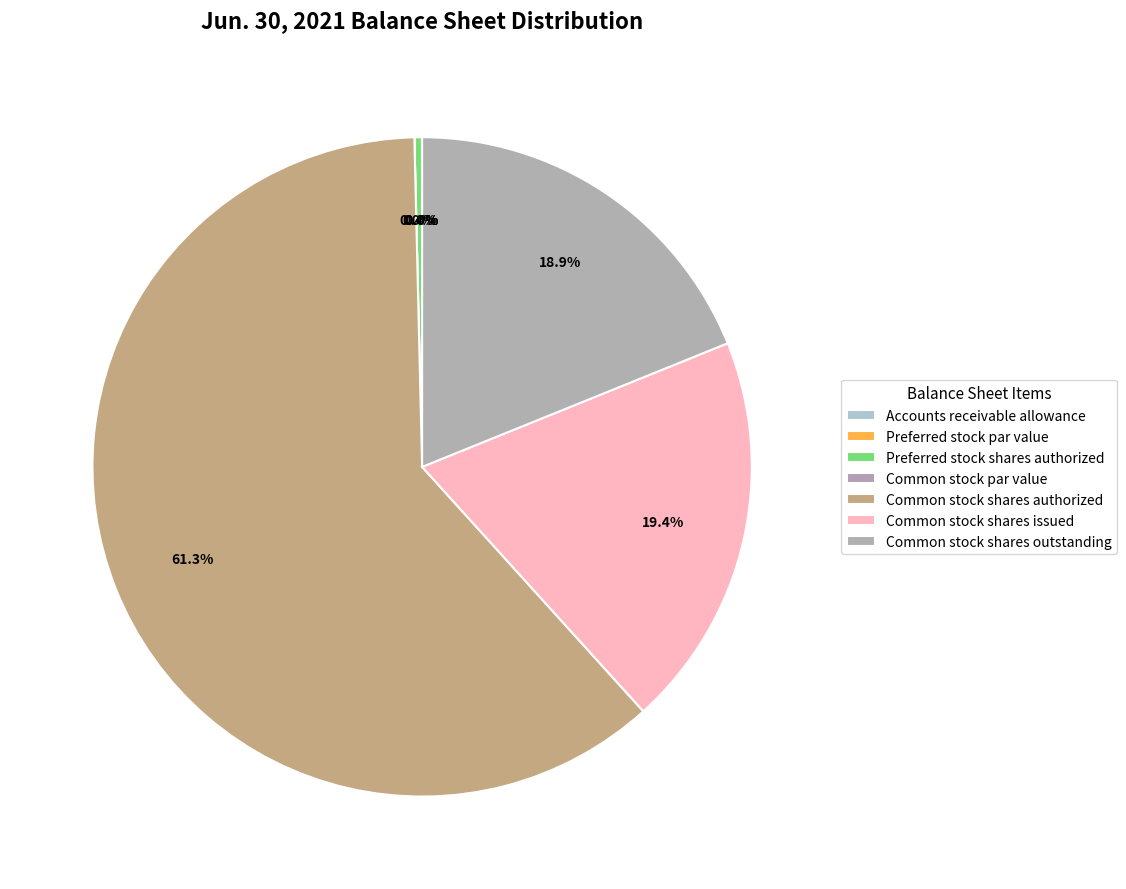

True or false: Preferred stock shares issued accounts for 1% of the total.

False